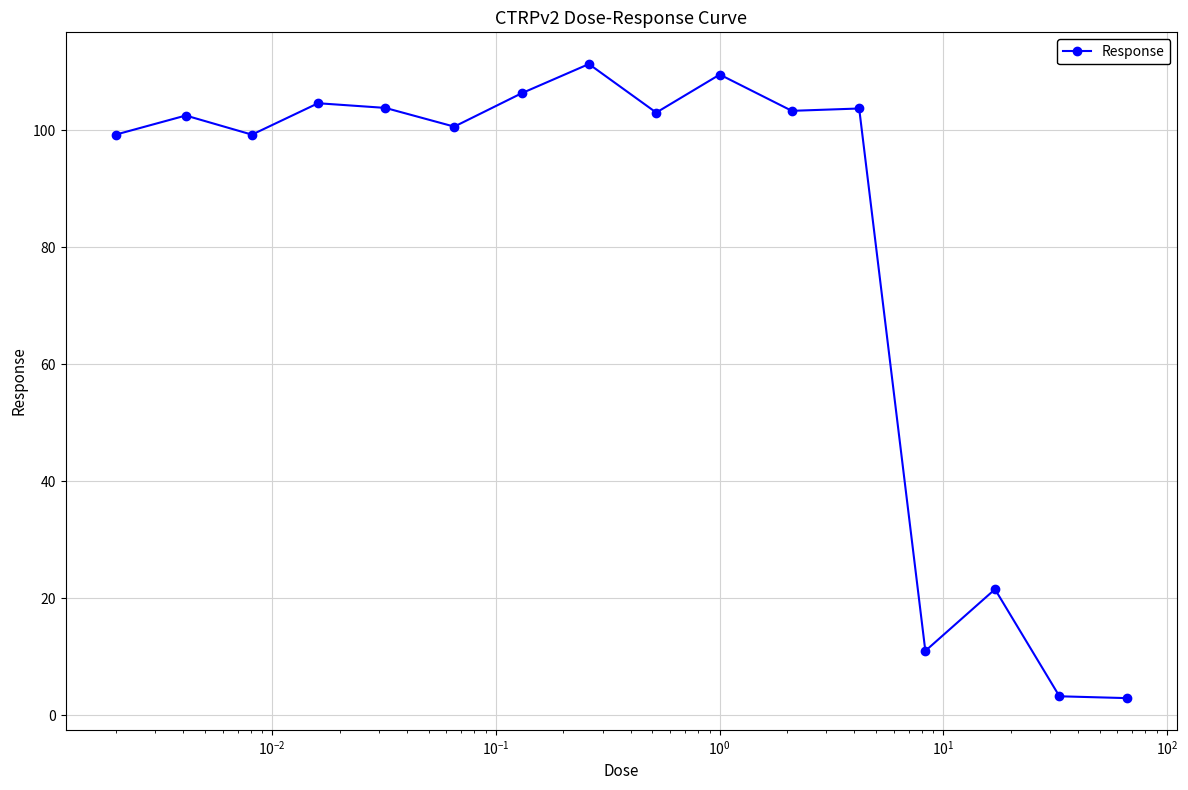

True or false: the data has more than 1 interior local peaks.

True